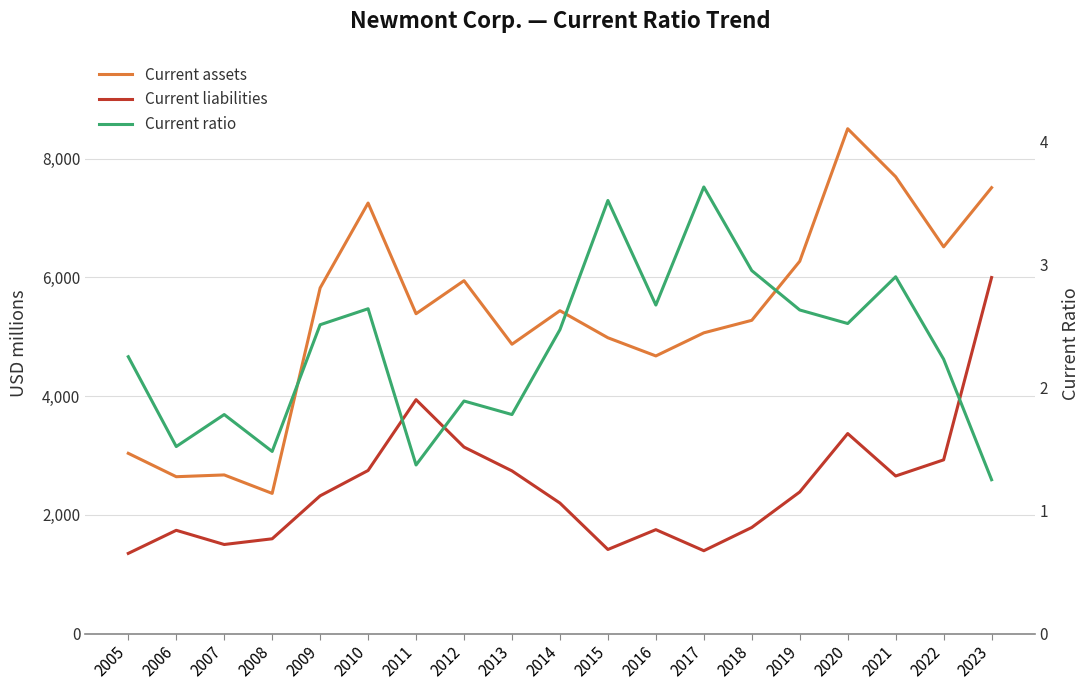

True or false: Current liabilities and Current ratio cross at least once.

False